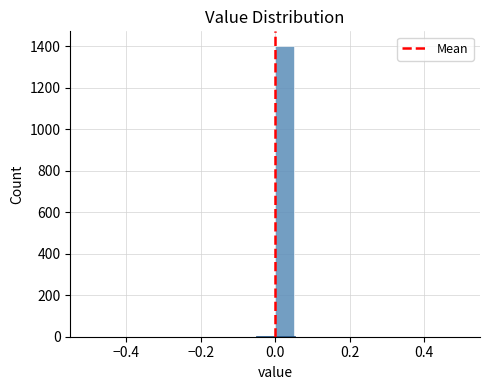

Read against the x-axis, roughly where is the centre of the tallest bar?

0.02